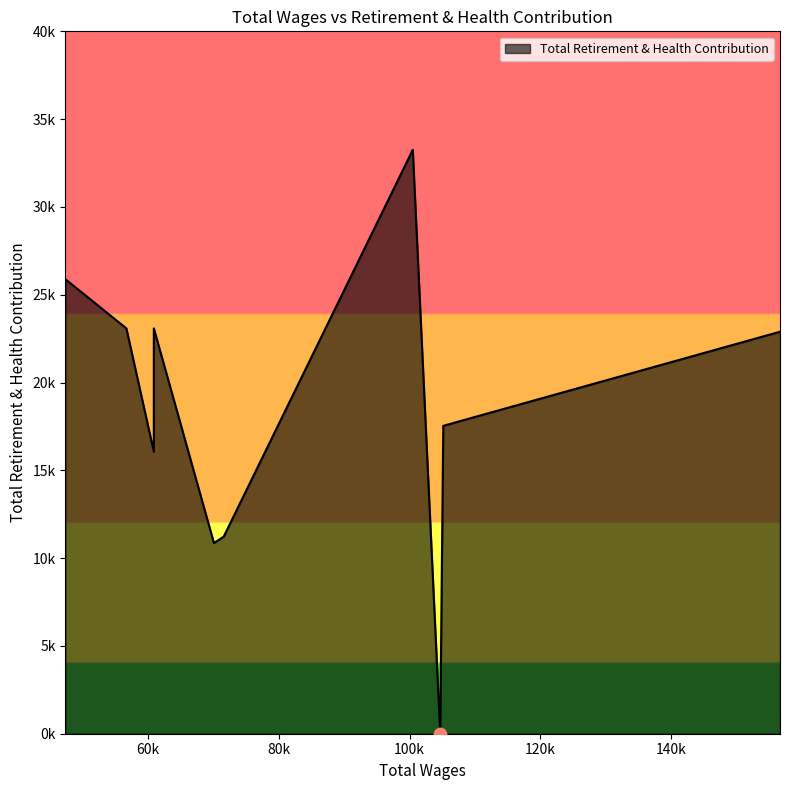

What is the change in value from 105134.0 to 56680.0?

+5550